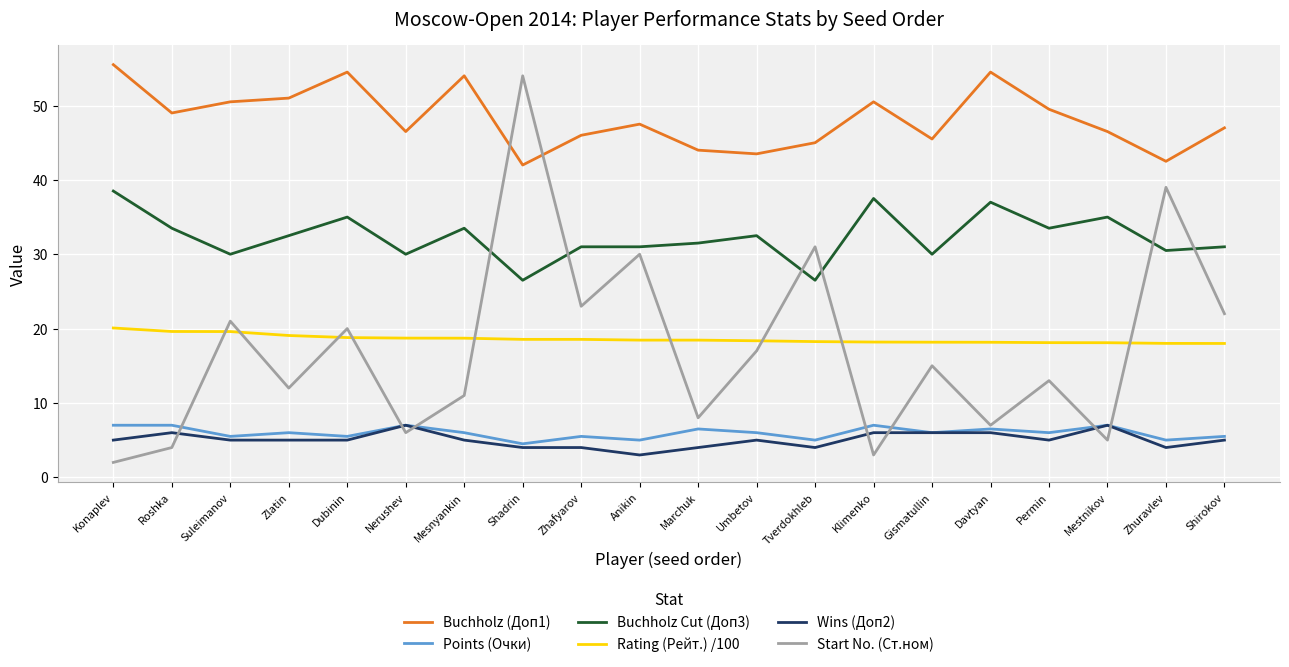

What position from the right is Davtyan?

5